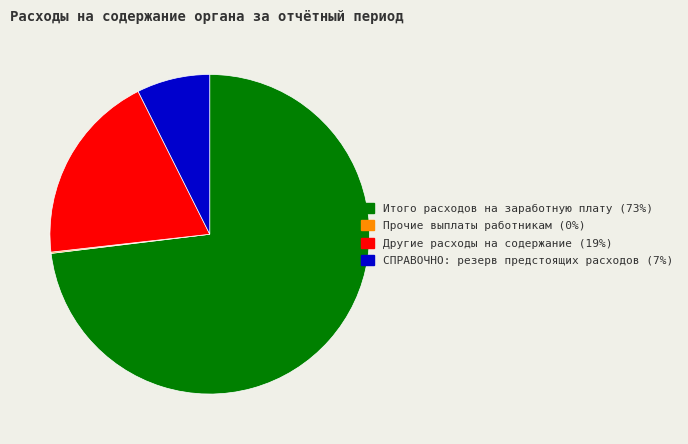

Which category accounts for the majority?

Итого расходов на заработную плату